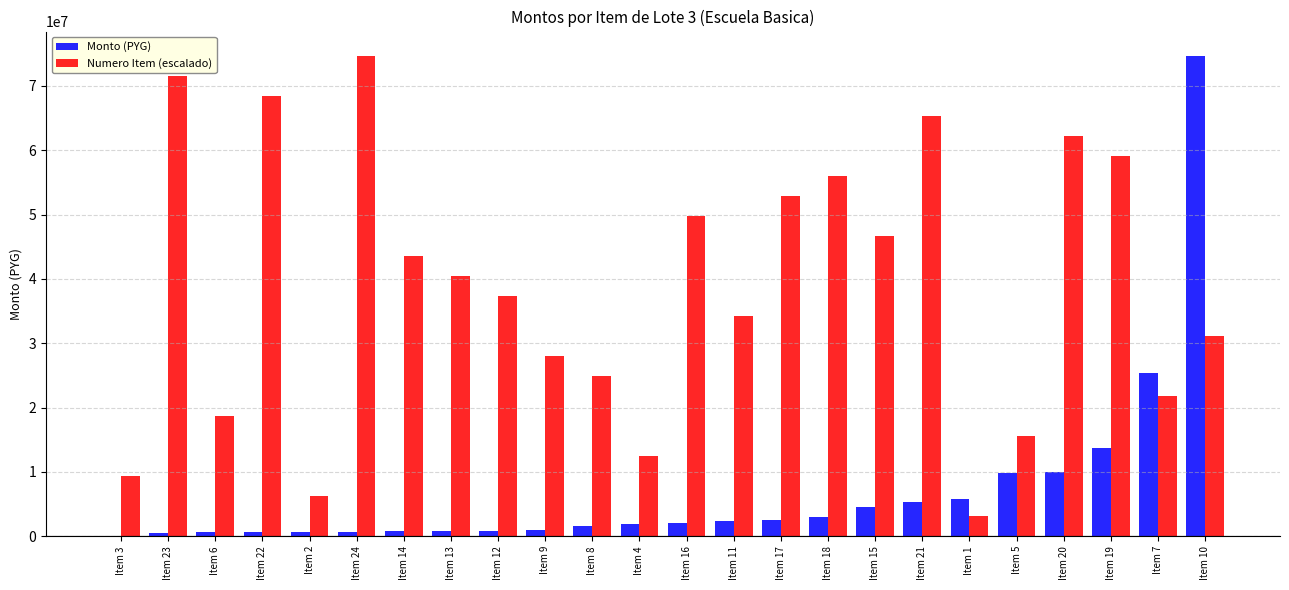

Which series has the largest range (max minus min)?

Monto (PYG)